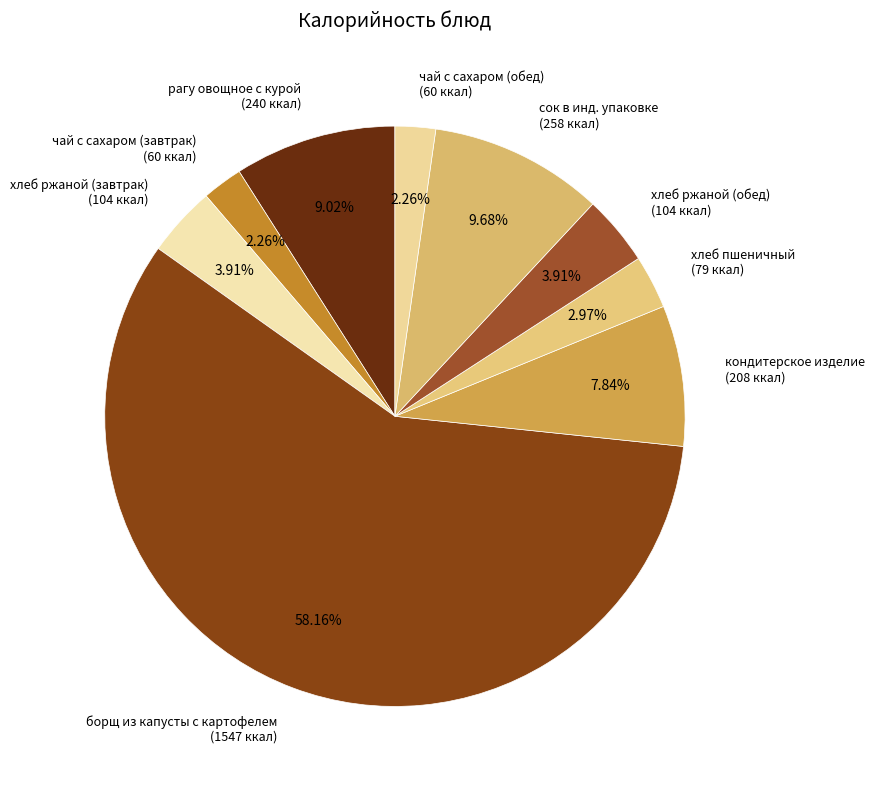

To the nearest percent, what percentage of the pie is чай с сахаром (обед)?

2%